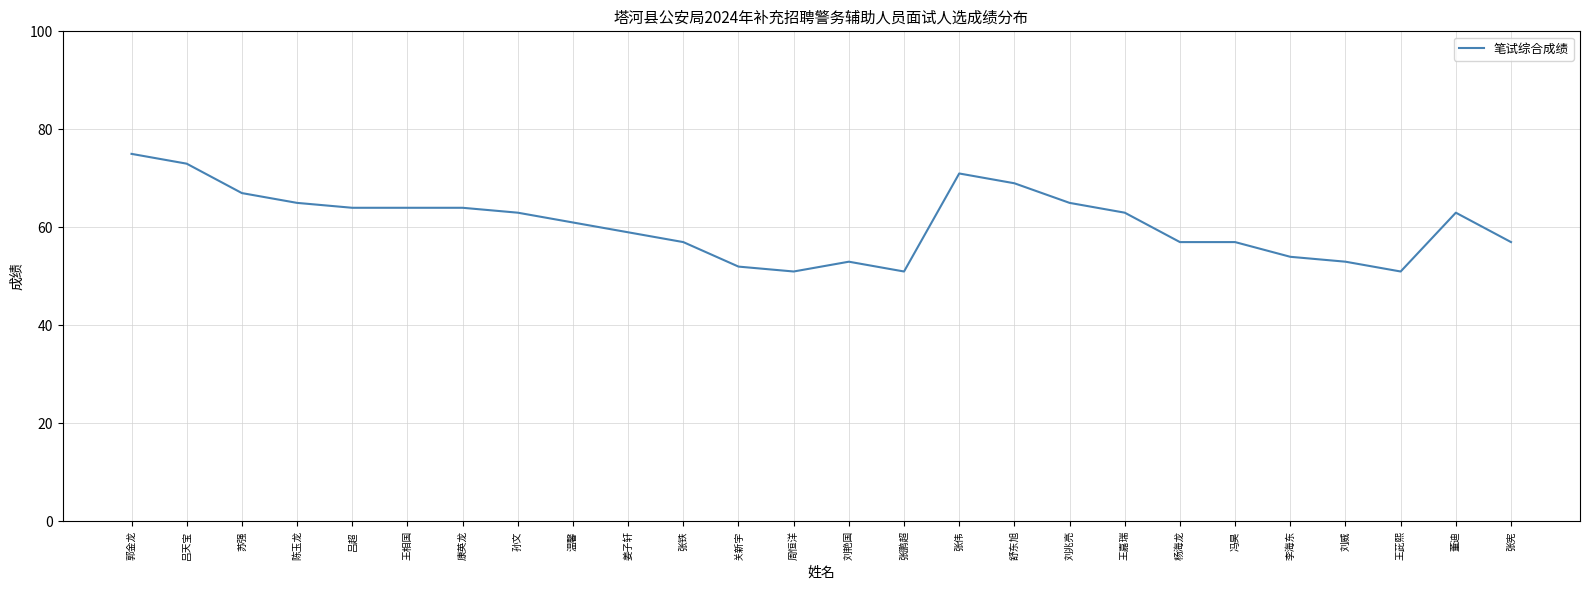

What is the difference between the maximum and minimum values?

24